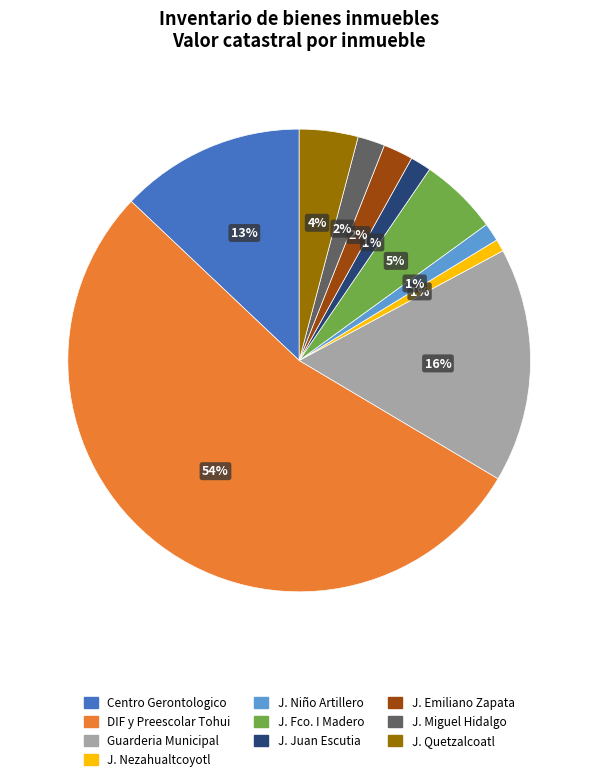

Does any single category account for the majority?

Yes